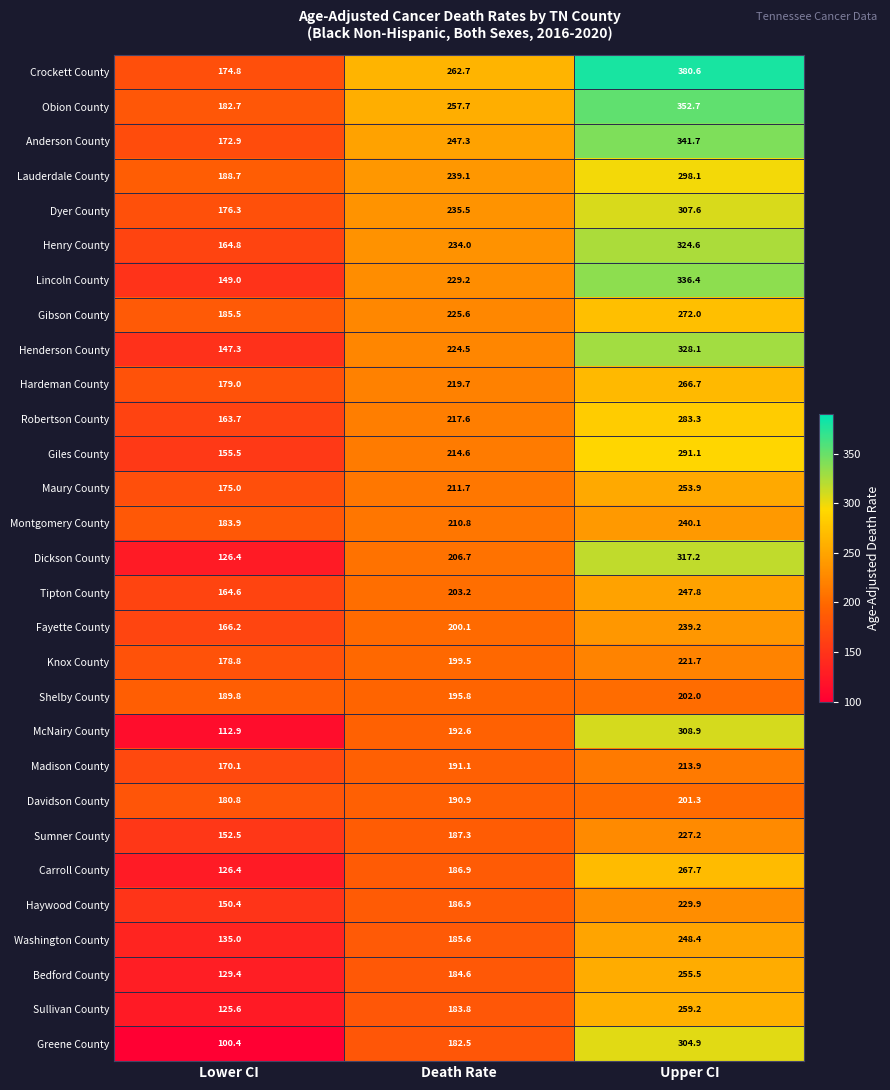

What is the minimum value shown in the chart?

100.4